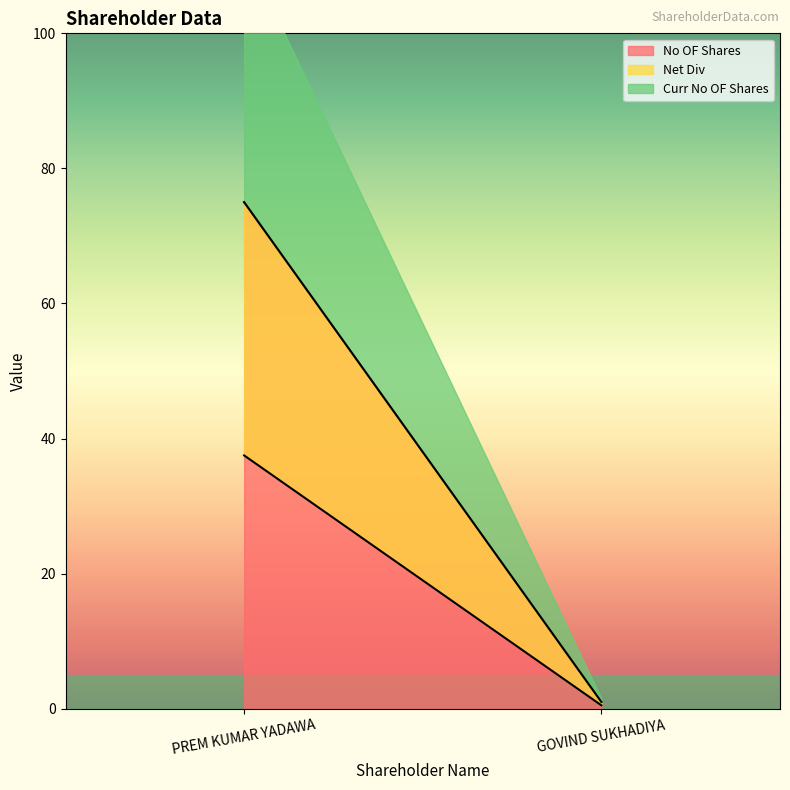

What are all the series names shown in the legend?

No OF Shares, Net Div, Curr No OF Shares